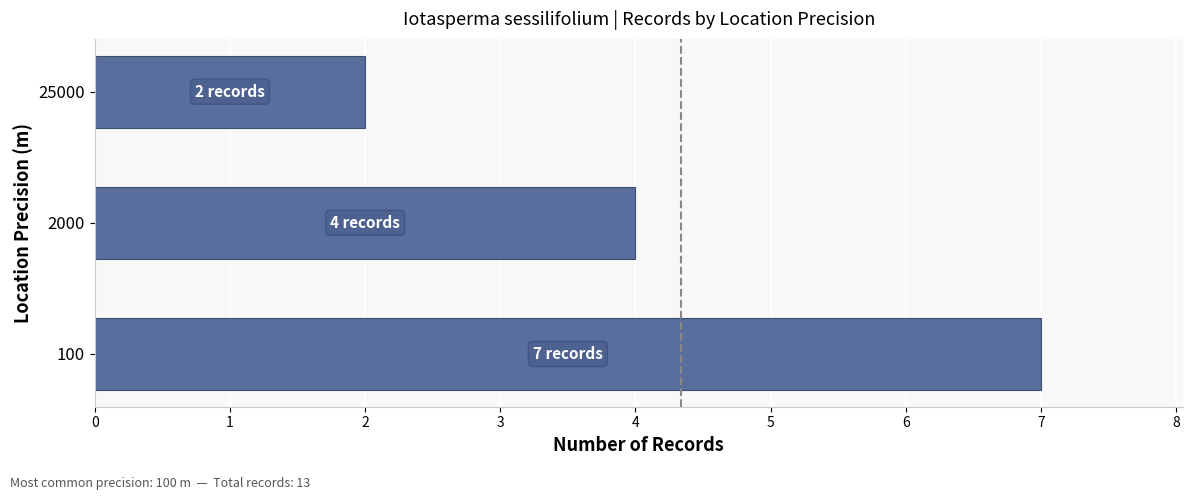

Are the bars horizontal?

Yes